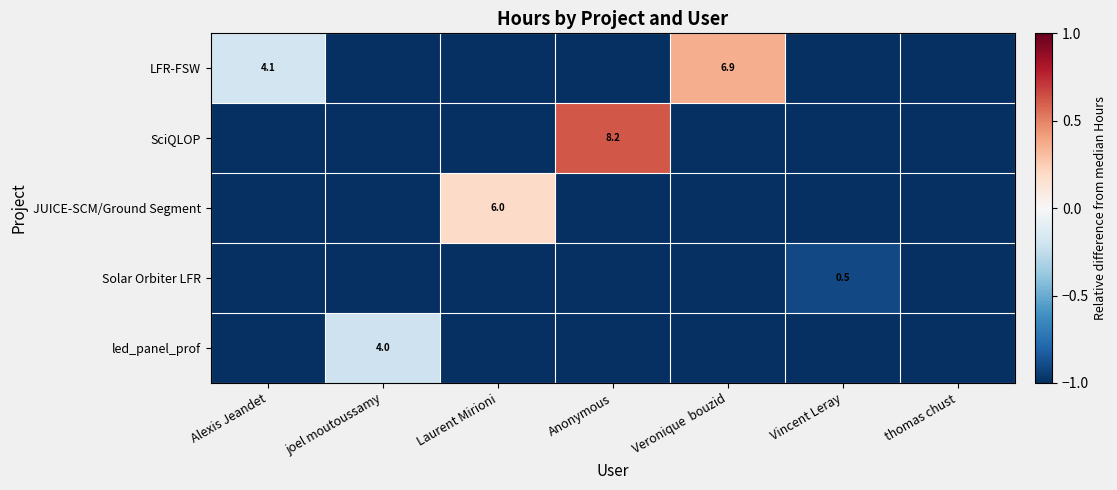

Is it true that LFR-FSW equals -1.0 at joel moutoussamy?

True